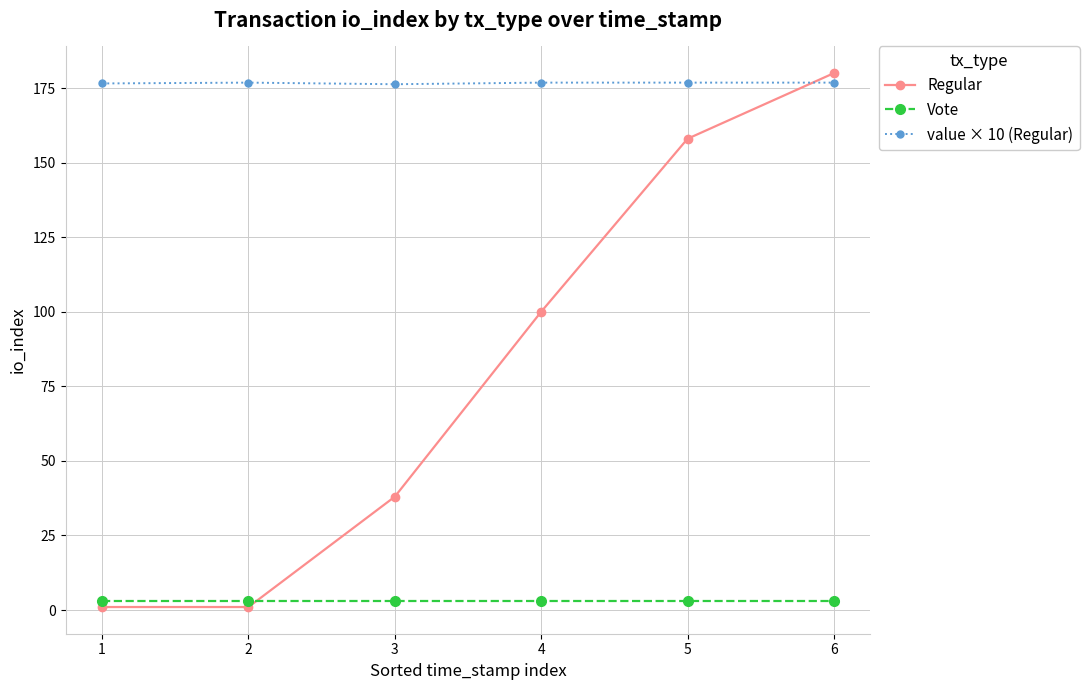

True or false: value × 10 (Regular) has more than 0 points higher than both neighbors.

True